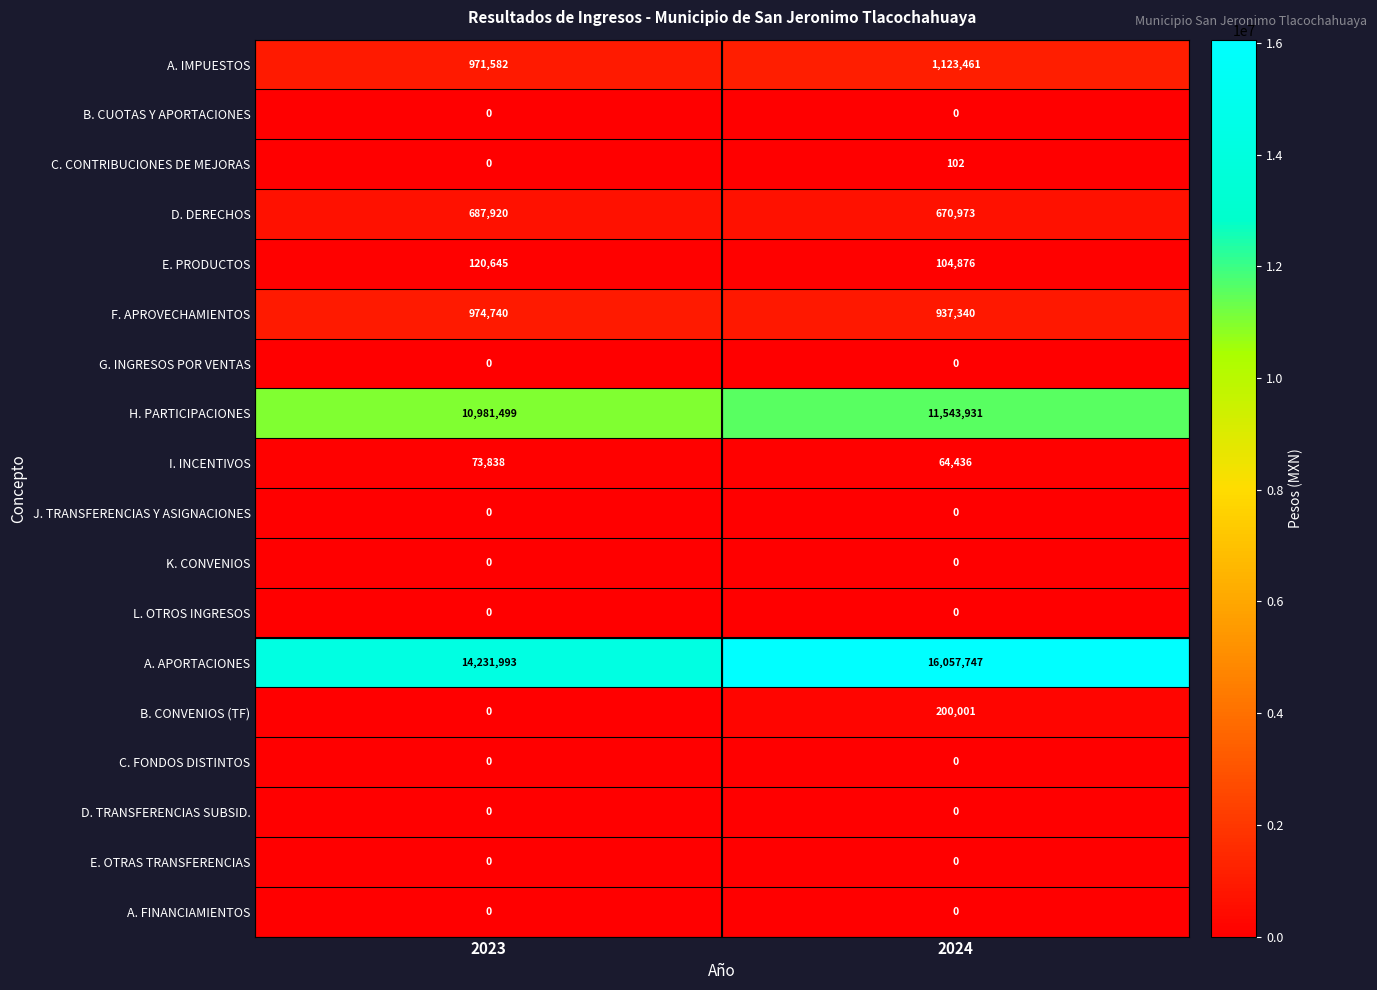

Which series changed the most between 2023 and 2024?

A. APORTACIONES